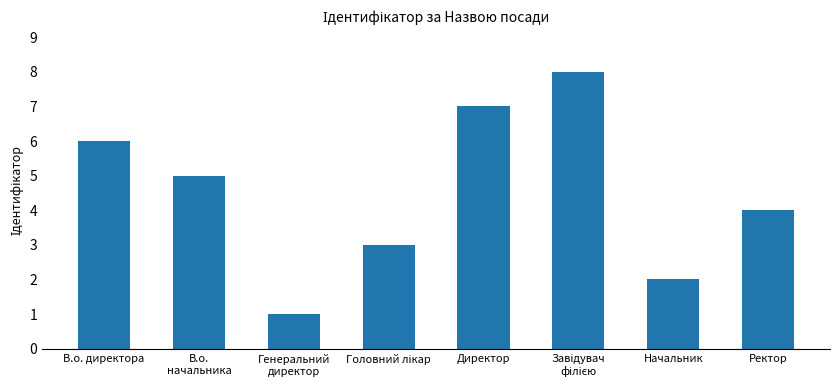

What is the label of the 8th bar from the right?

В.о. директора